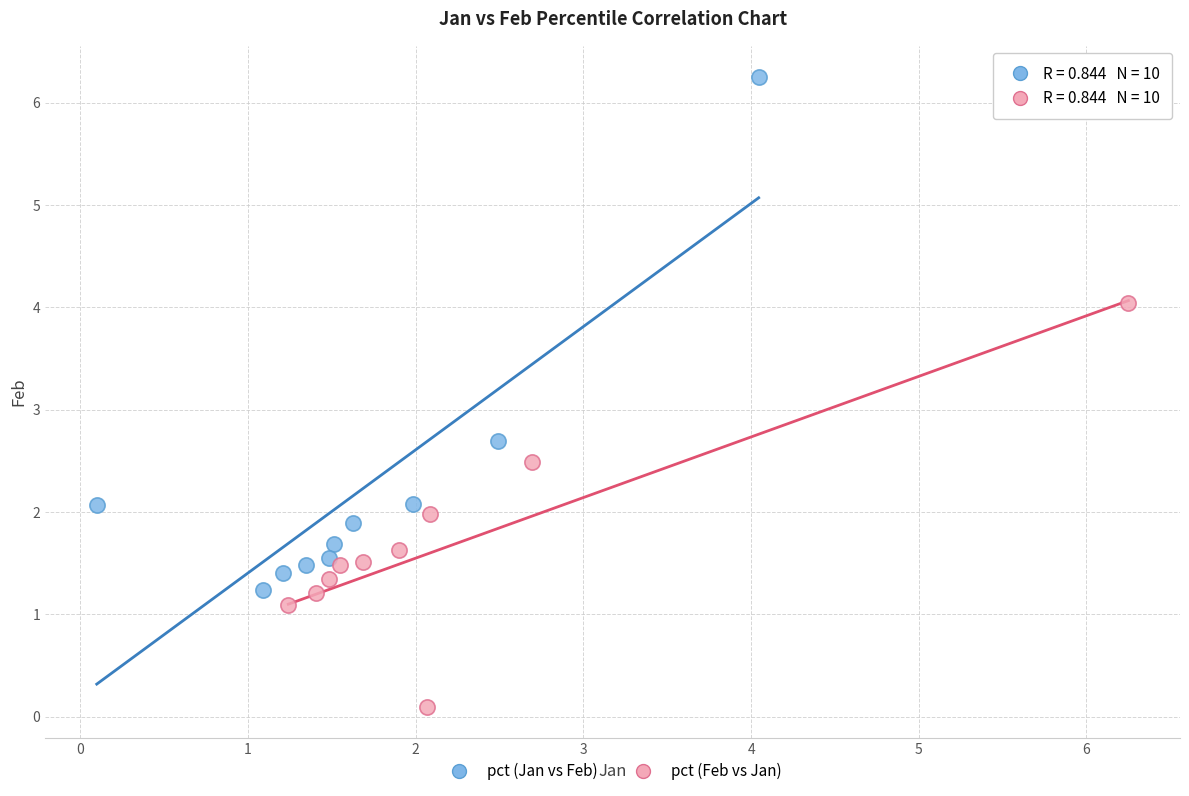

Which series reaches the minimum Y coordinate?

pct (Feb vs Jan)